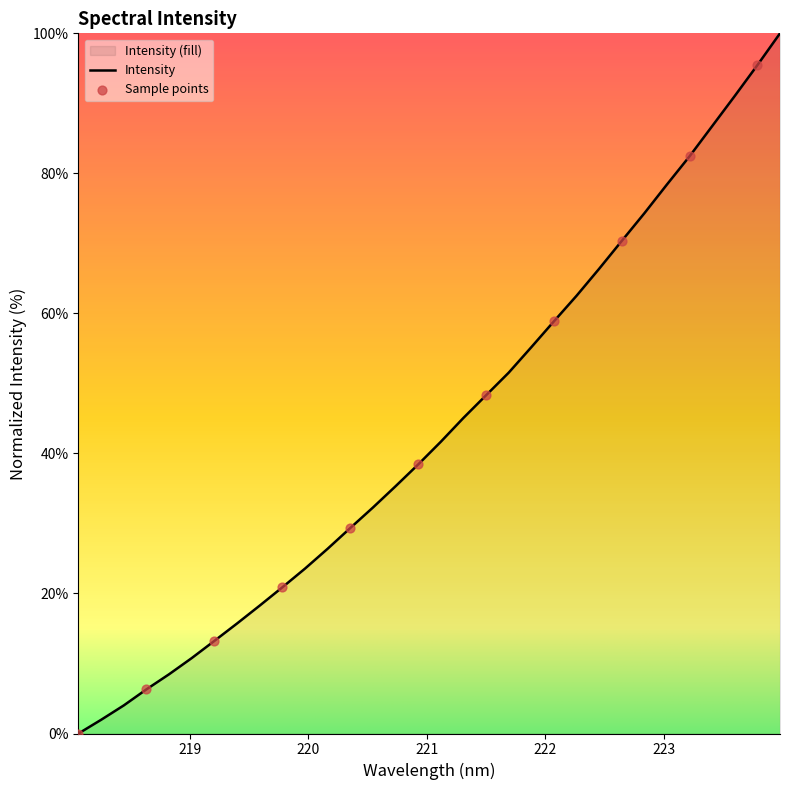

What is the change in value from 220.1623 to 223.5987?

+64.7